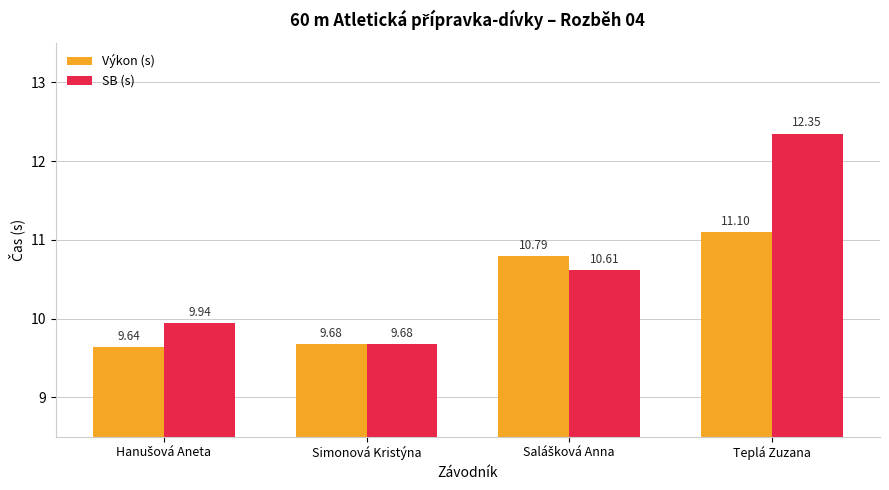

What is the label of the 3rd bar from the right?

Simonová Kristýna